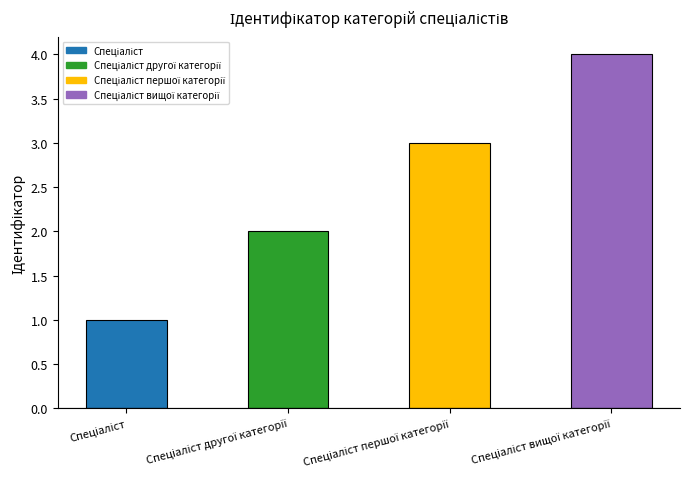

What is the sum of all values?

10